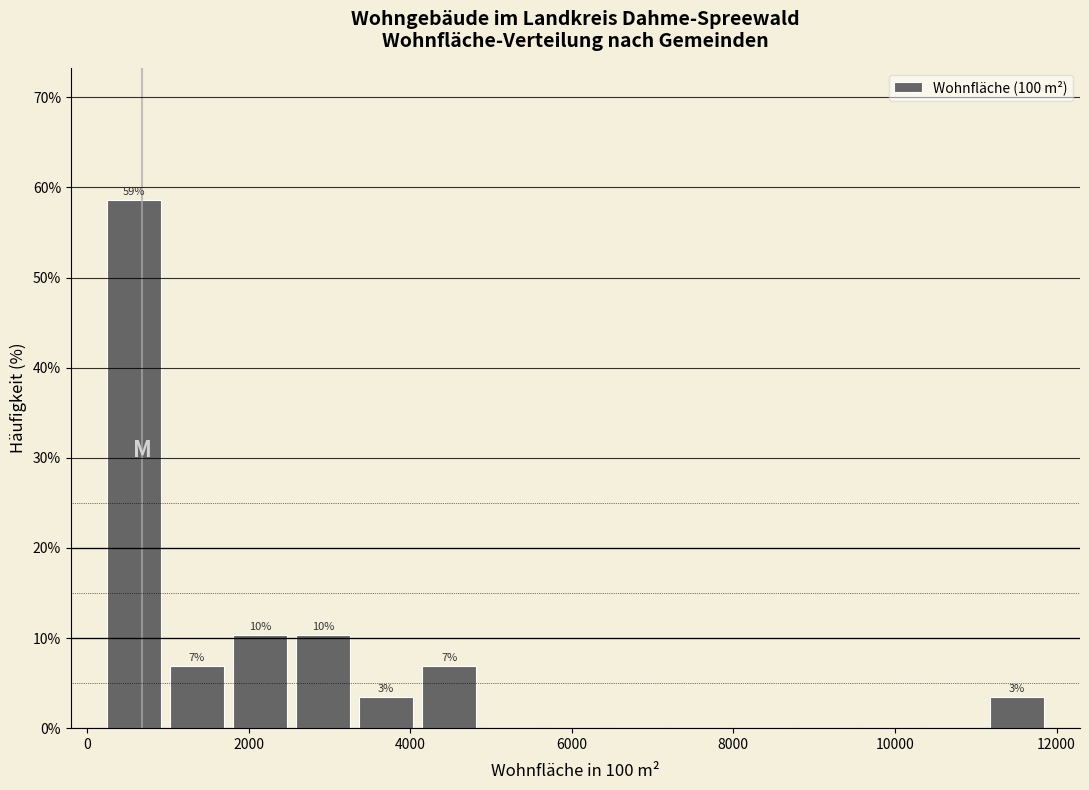

Around what value on the x-axis is the tallest bar? Give the approximate position of its centre, as read against the axis.

600